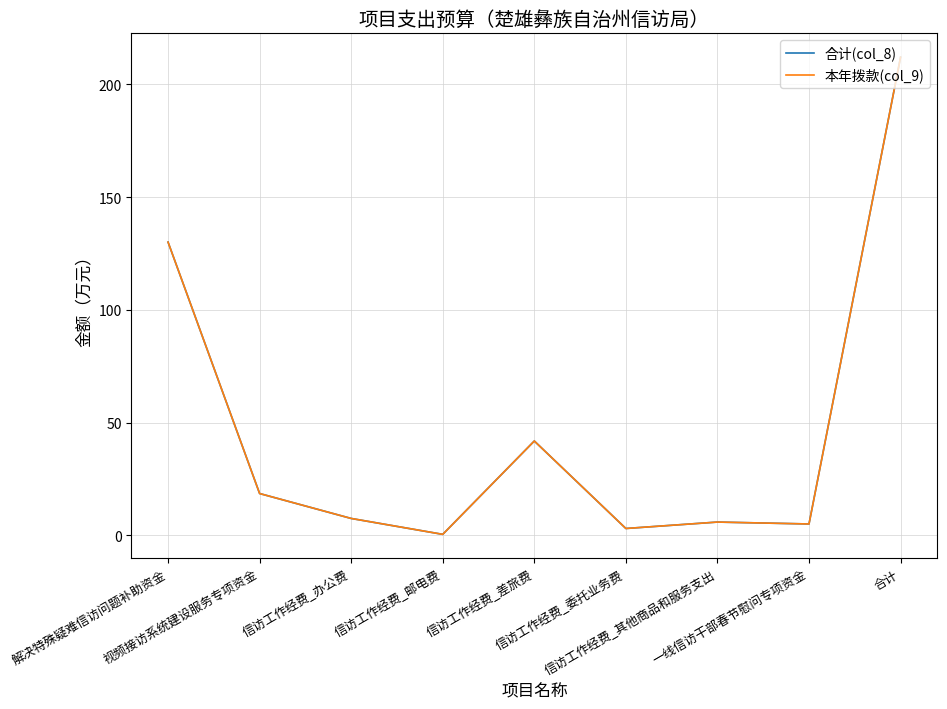

What value does the 合计(col_8) series have at 视频接访系统建设服务专项资金?

18.5